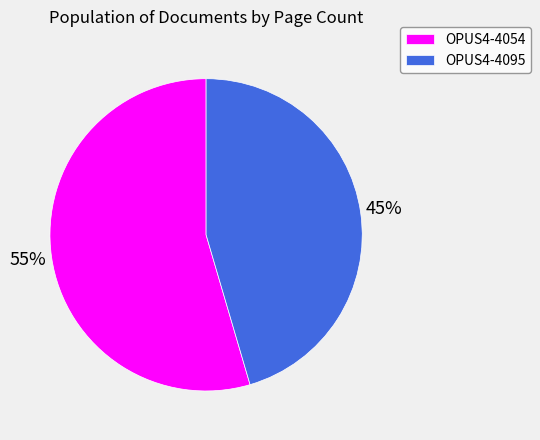

To the nearest percent, what is the average slice percentage?

50%